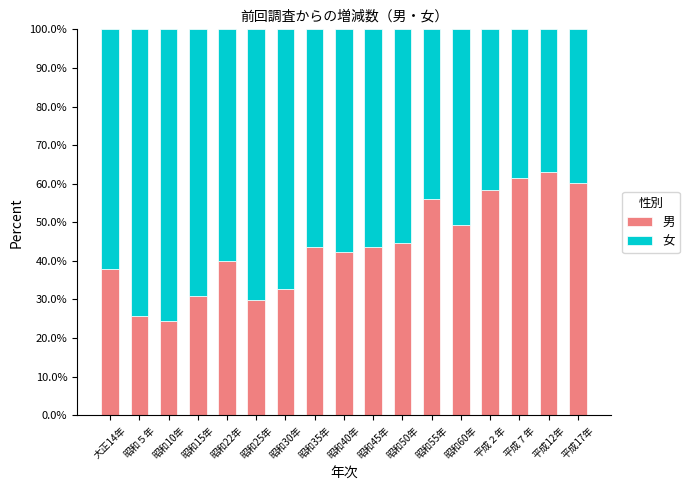

Are the bars horizontal?

No